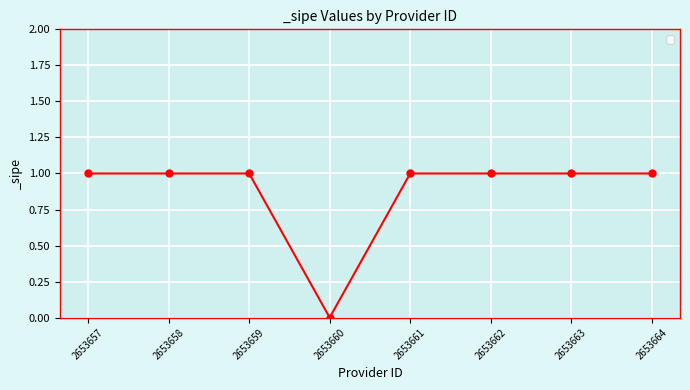

What is the greatest value displayed?

1